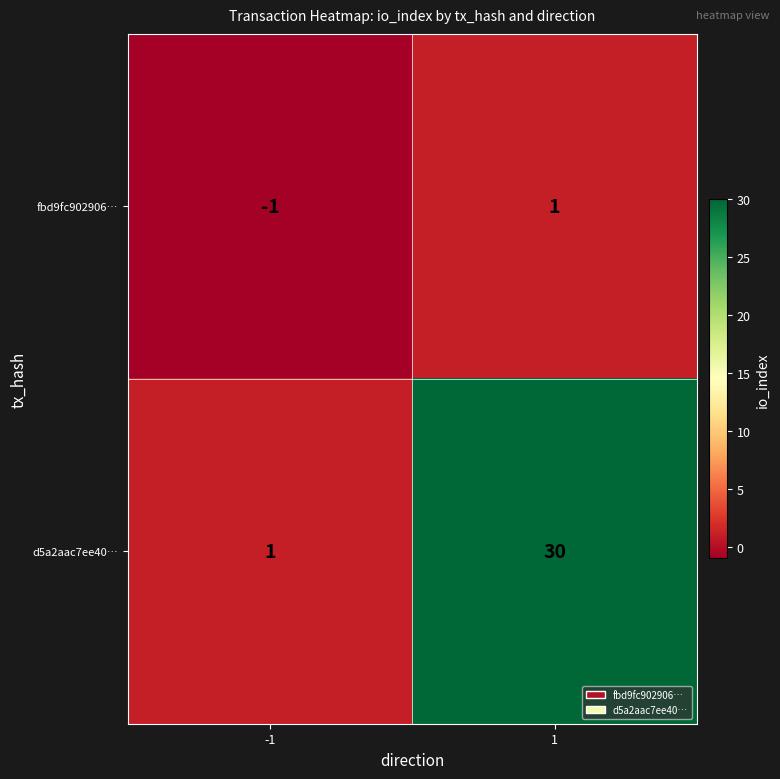

Rank the series at 1 from lowest to highest value.

fbd9fc902906…, d5a2aac7ee40…